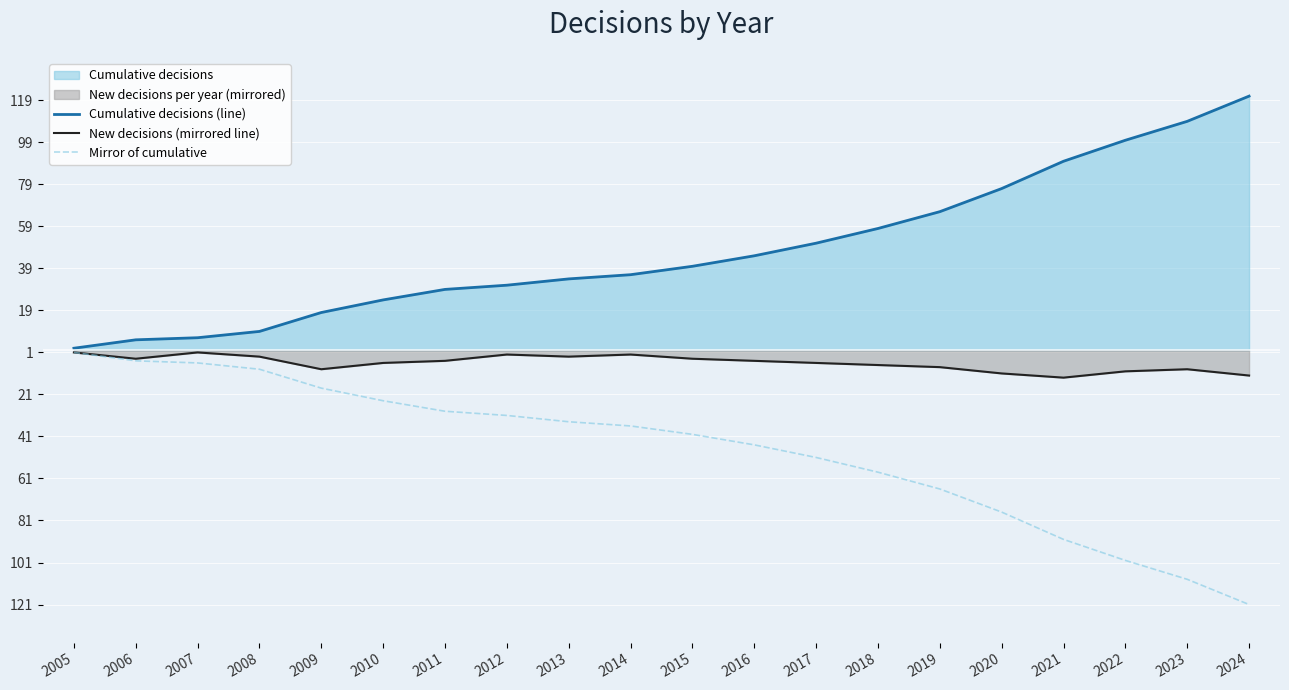

What is the lowest value of the New decisions (mirrored line) series?

-13